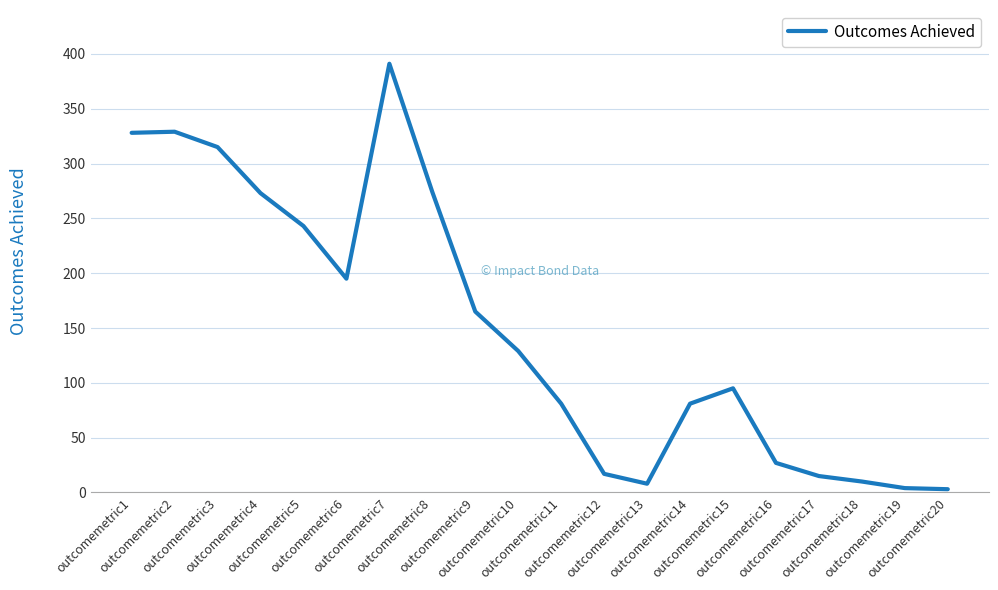

What is the difference between the maximum and minimum values?

388